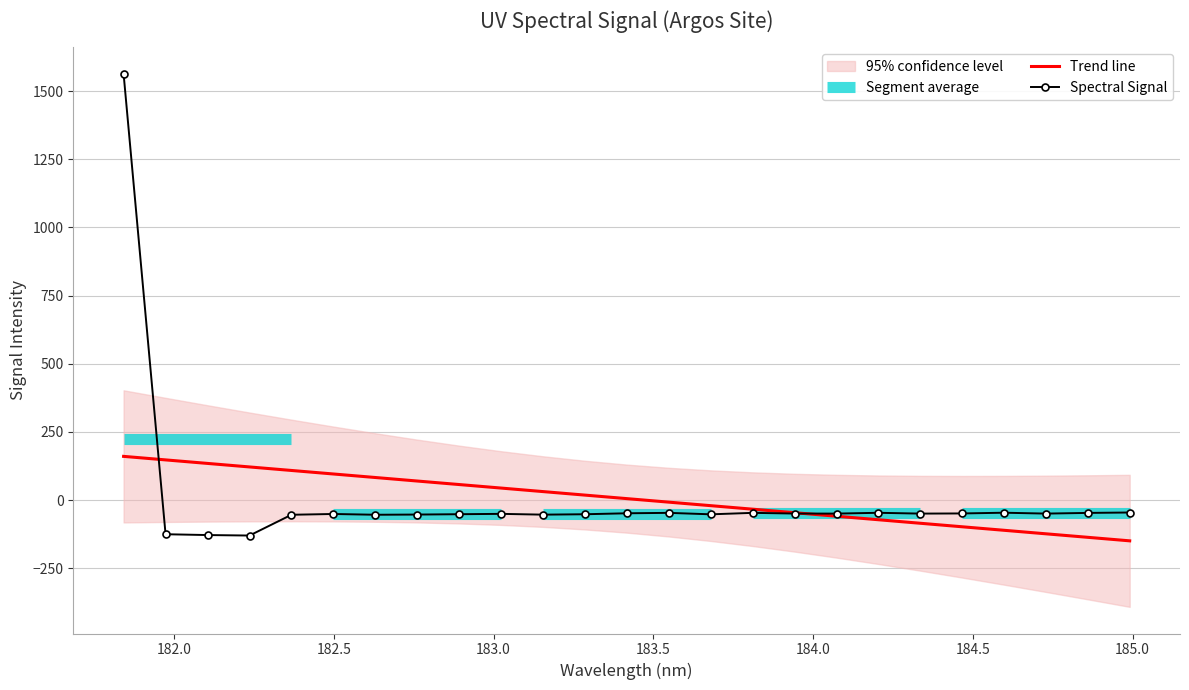

Reading left to right, extract all data points from this chart.

Trend line: 160.1	147.1	134.2	121.3	108.3	95.4	82.5	69.6	56.7	43.8	30.8	17.9	5.0	-7.9	-20.8	-33.7	-46.6	-59.5	-72.4	-85.3	-98.2	-111.1	-124.0	-136.9	-149.8
Spectral Signal: 1563.7	-125.6	-128.6	-130.4	-54.1	-51.3	-54.1	-53.4	-52.1	-50.8	-53.8	-52.2	-48.7	-47.2	-52.5	-47.1	-49.7	-49.9	-46.9	-49.9	-49.3	-46.7	-49.8	-47.4	-45.9